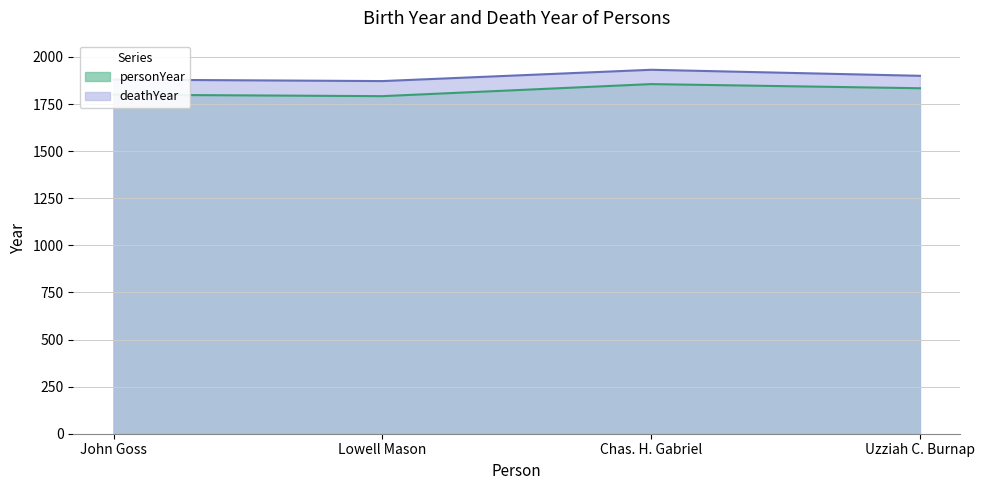

Reading left to right, list all the values displayed in this chart.

personYear: 1800	1792	1856	1834
deathYear: 1880	1872	1932	1900